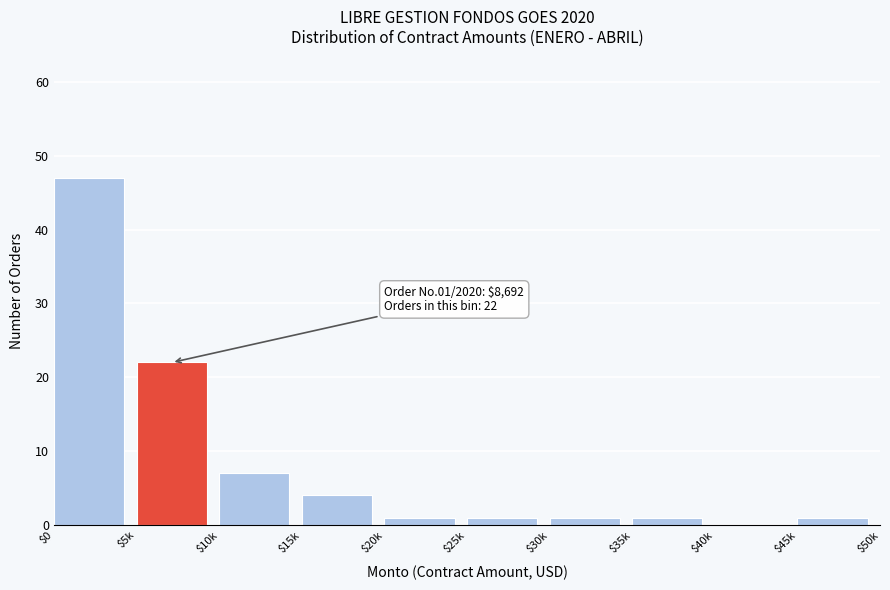

What is the sum of all values?

85